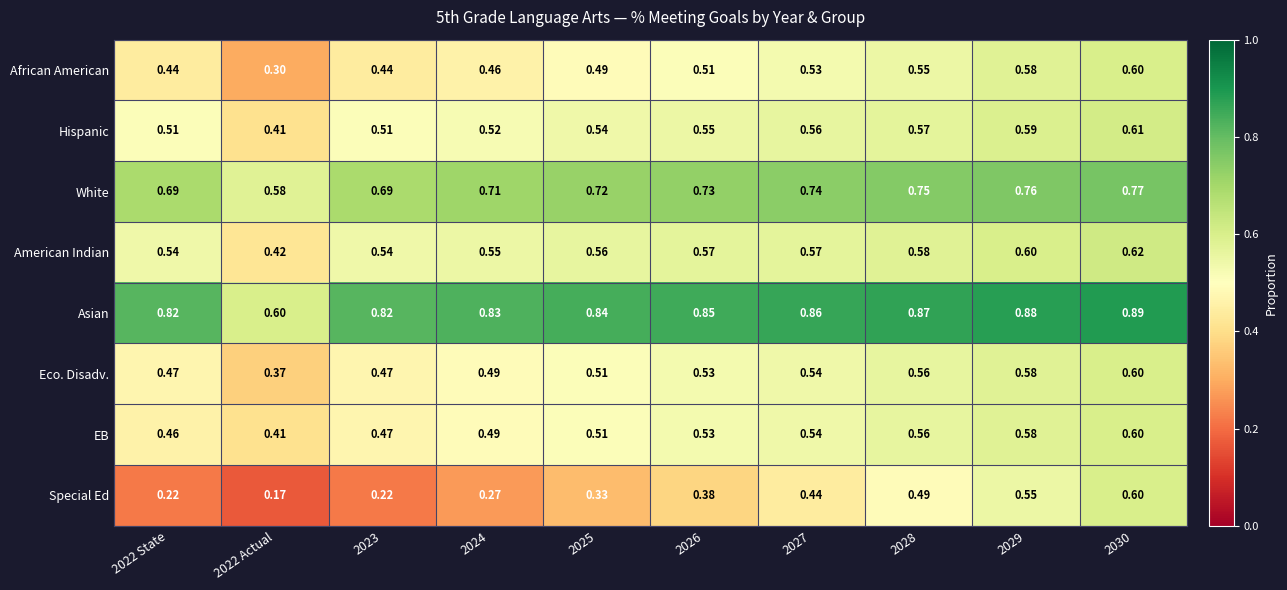

Which series changed the most between 2023 and 2029?

Special Ed